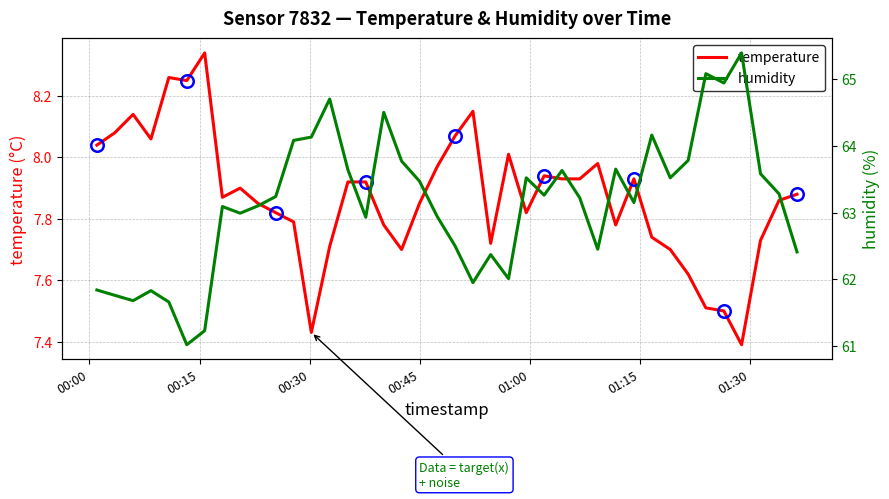

What is the difference between the second highest and minimum values in the humidity series?

4.1